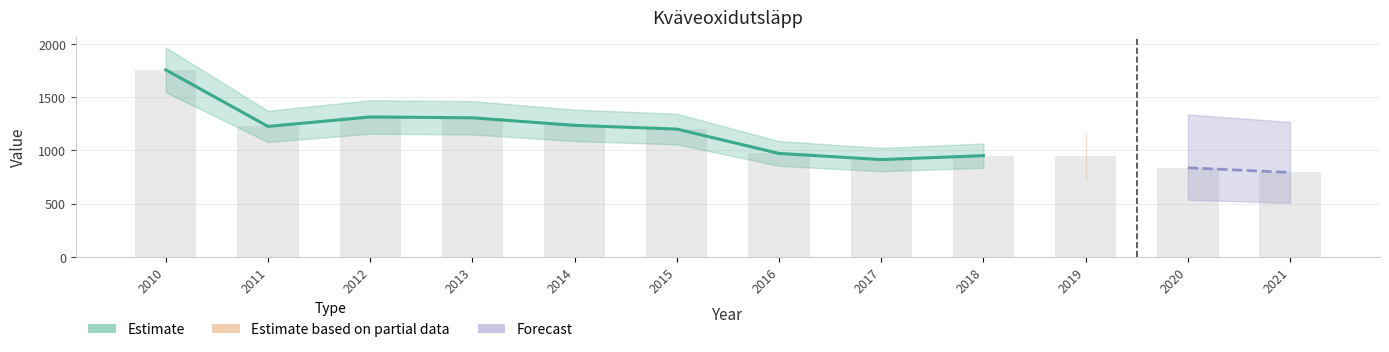

What is the value of the 8th bar from the left?

913